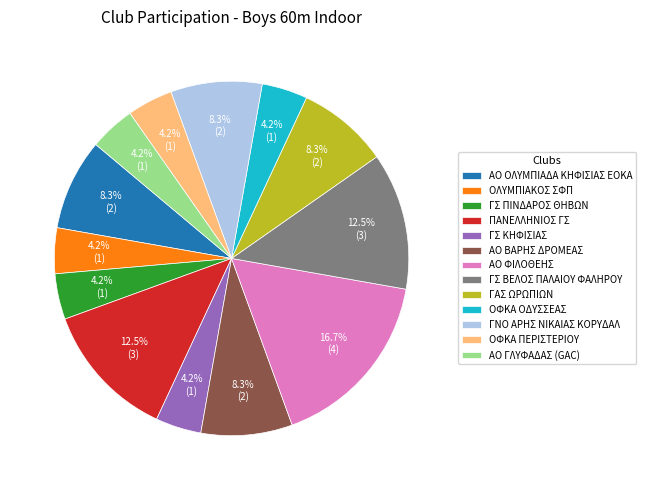

Between ΓΝΟ ΑΡΗΣ ΝΙΚΑΙΑΣ ΚΟΡΥΔΑΛ and ΑΟ ΦΙΛΟΘΕΗΣ, which is larger?

ΑΟ ΦΙΛΟΘΕΗΣ